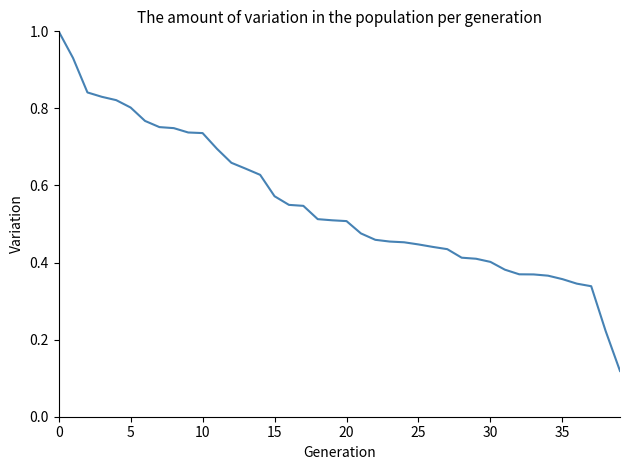

How many lines are shown in the chart?

1